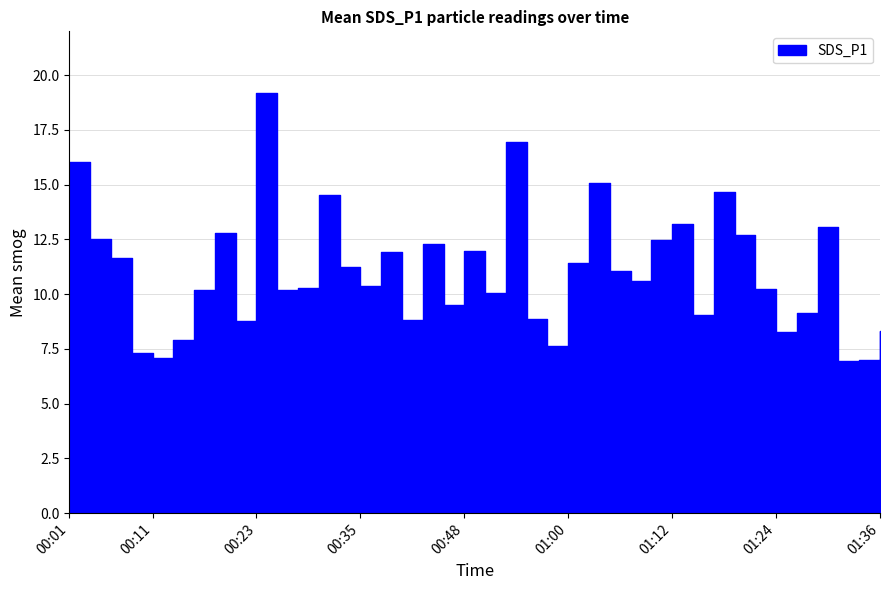

Reading left to right, list all the values displayed in this chart.

16.0	12.5	11.6	7.3	7.1	7.9	10.2	12.8	8.8	19.2	10.2	10.3	14.5	11.2	10.3	11.9	8.8	12.3	9.5	12.0	10.1	16.9	8.8	7.7	11.4	15.1	11.1	10.6	12.4	13.2	9.1	14.7	12.7	10.2	8.3	9.2	13.1	7.0	7.0	8.3